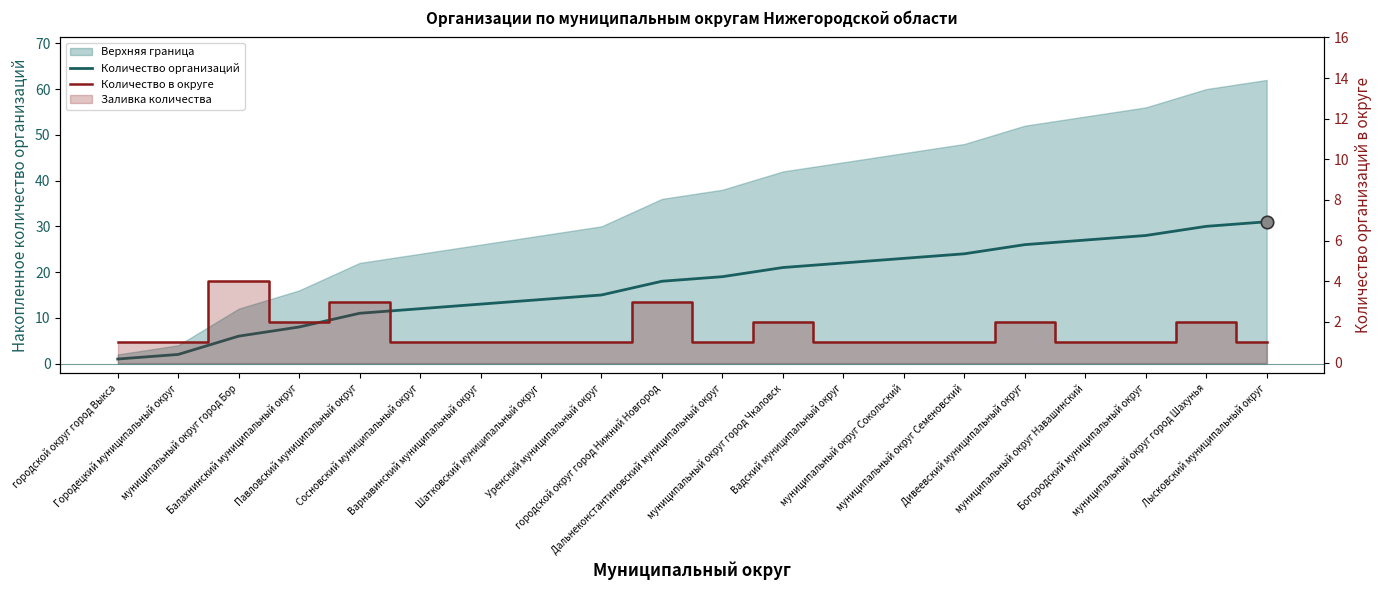

Which series has the largest total across all categories?

Количество организаций